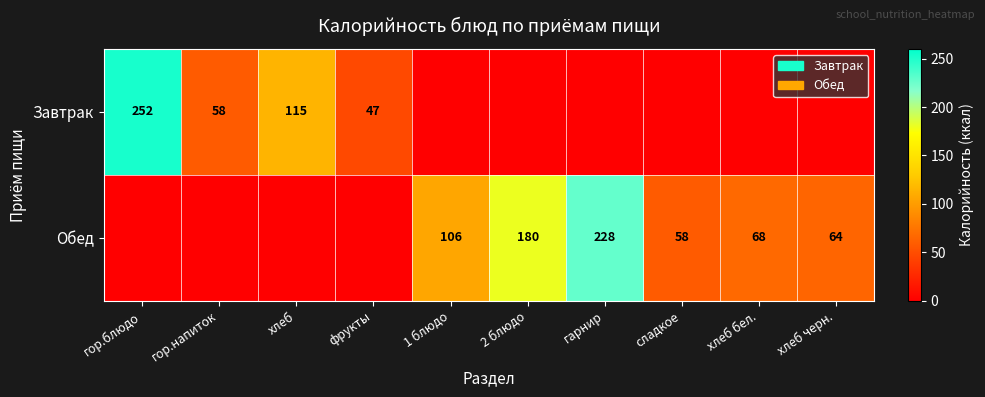

True or false: Обед has a value of 64 at хлеб черн..

True